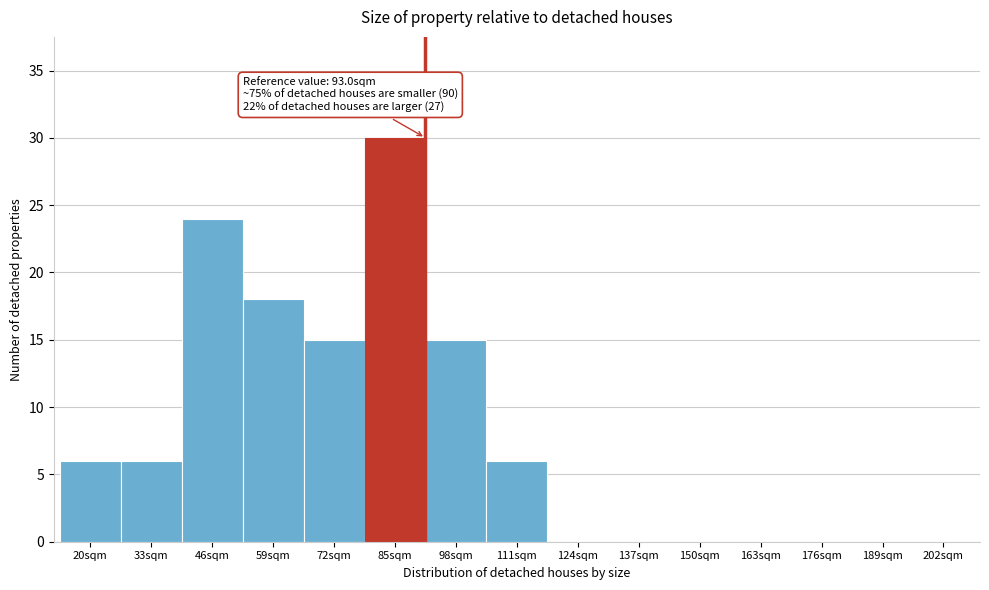

Reading right to left, extract all data points from this chart.

202sqm=0	189sqm=0	176sqm=0	163sqm=0	150sqm=0	137sqm=0	124sqm=0	111sqm=6	98sqm=15	85sqm=30	72sqm=15	59sqm=18	46sqm=24	33sqm=6	20sqm=6